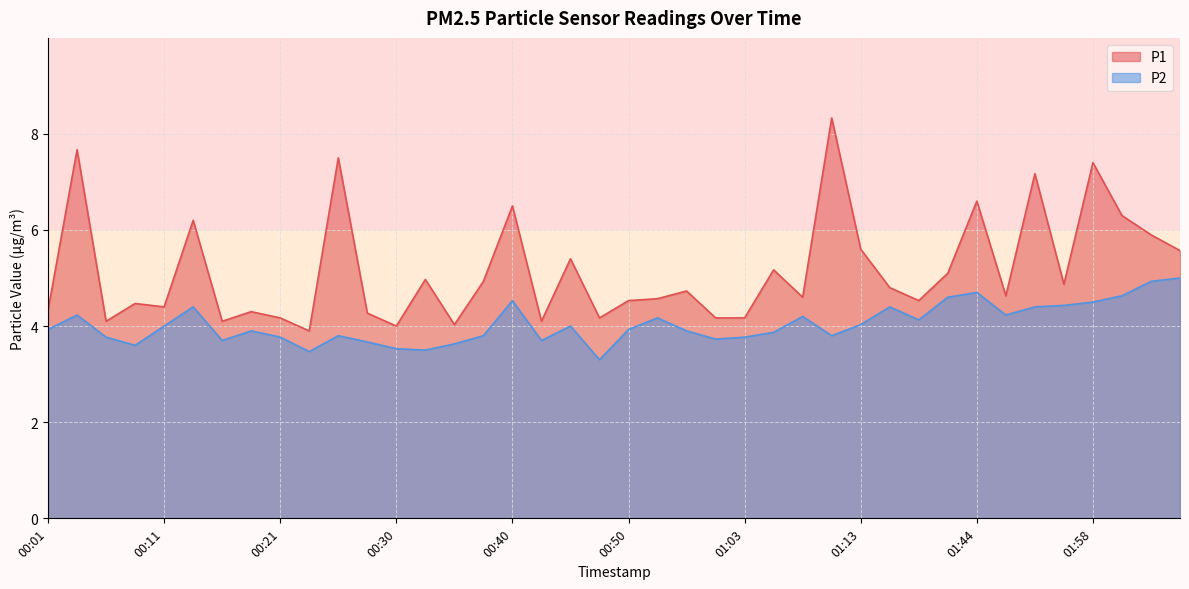

Count the number of categories in the chart.

40